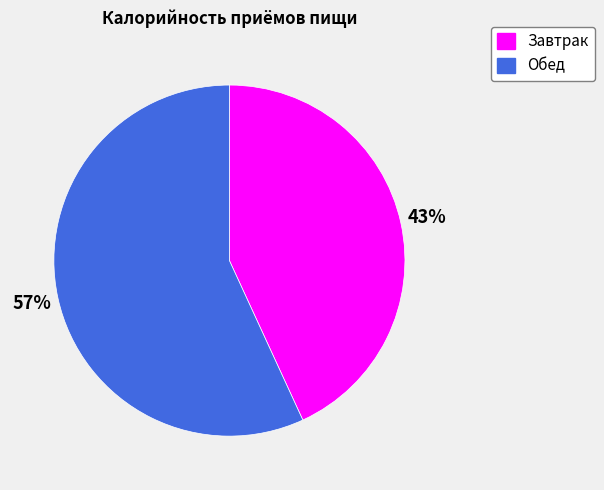

What is the smallest slice in the pie chart?

Завтрак